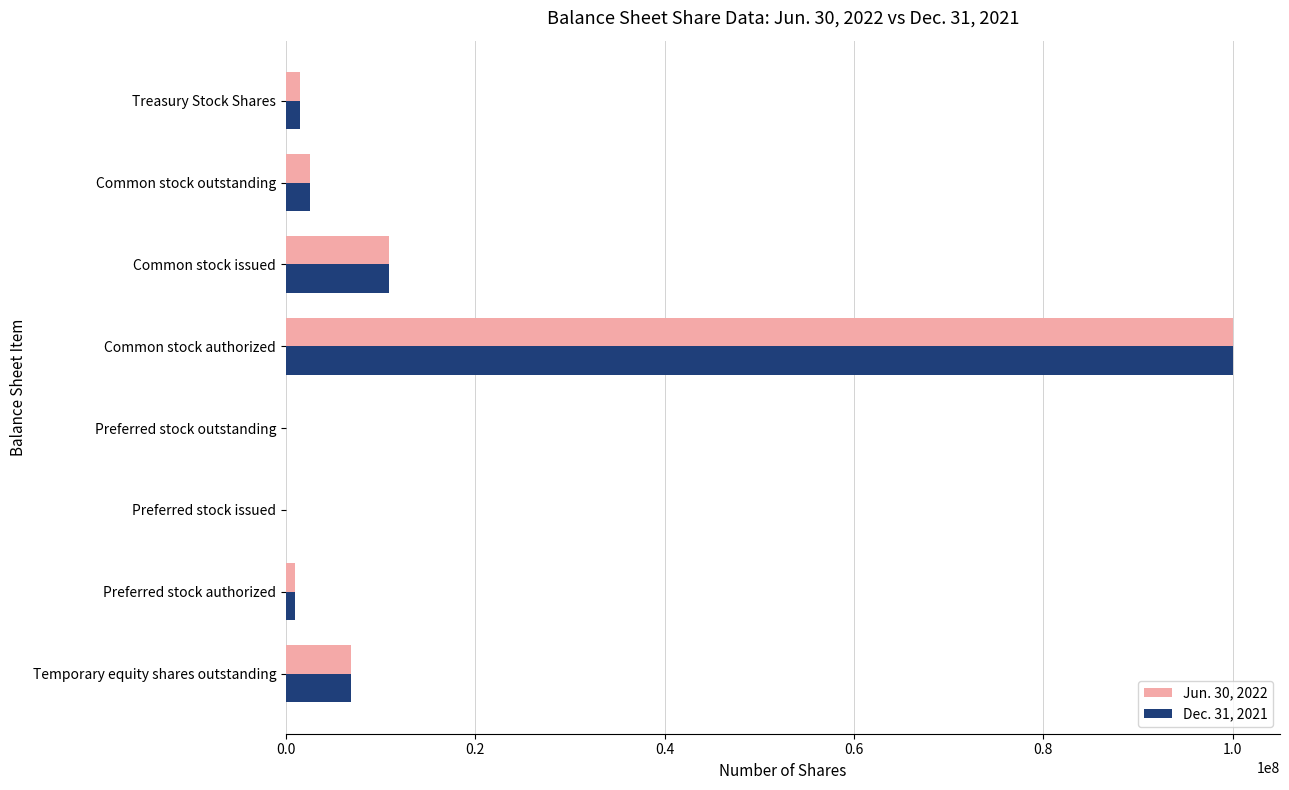

What is the greatest value displayed?

100000000